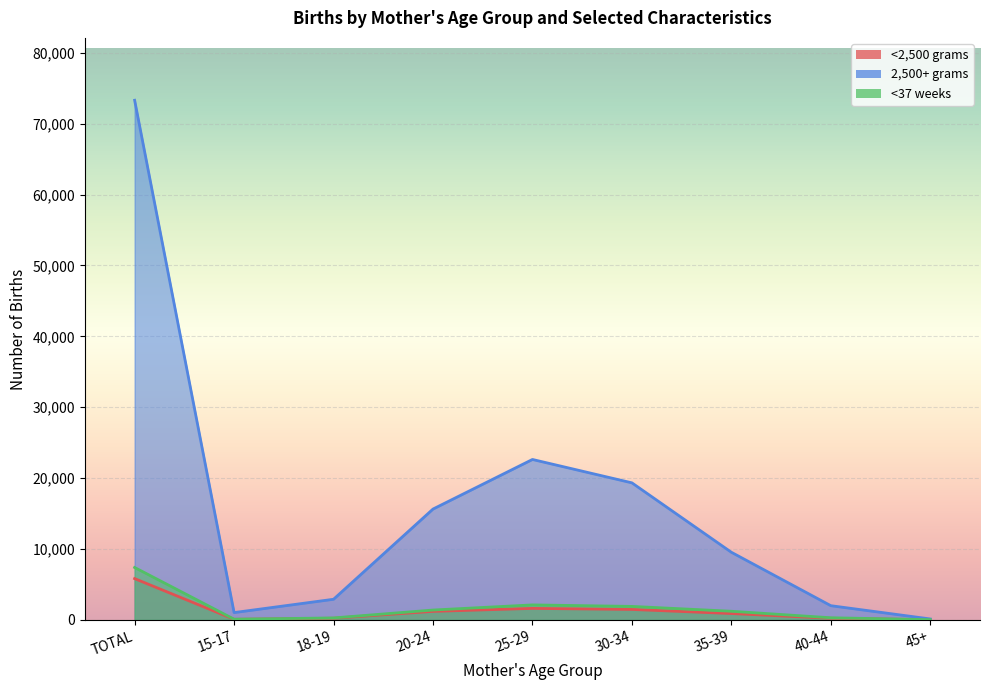

What is the approximate value of <2,500 grams at TOTAL, to the nearest 50?

5850